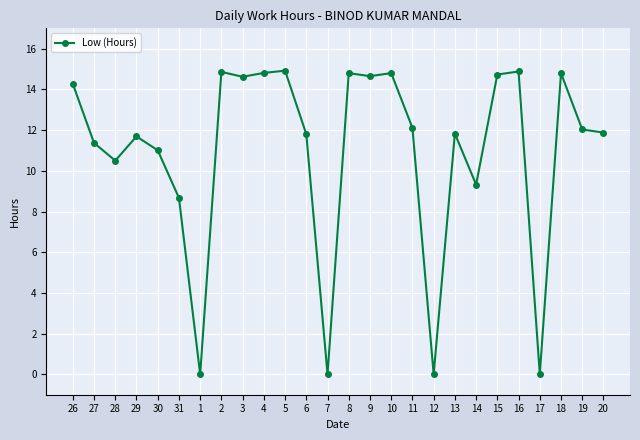

True or false: the data shows 3.8 at 28.

False